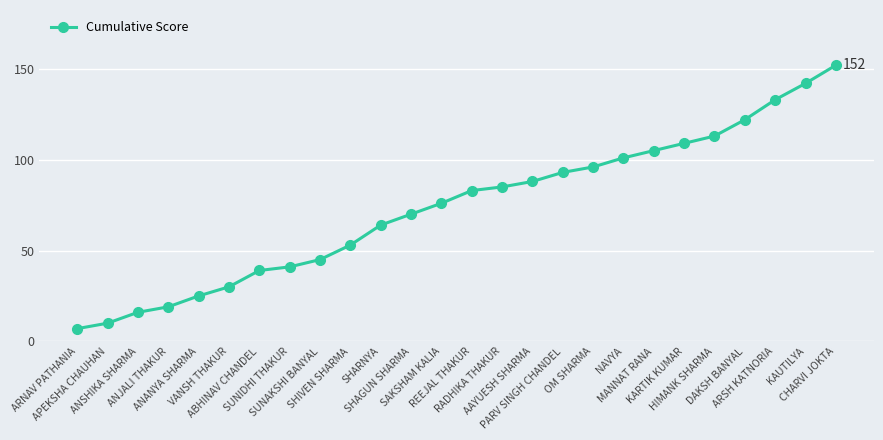

What is the difference between the values at DAKSH BANYAL and REEJAL THAKUR?

39